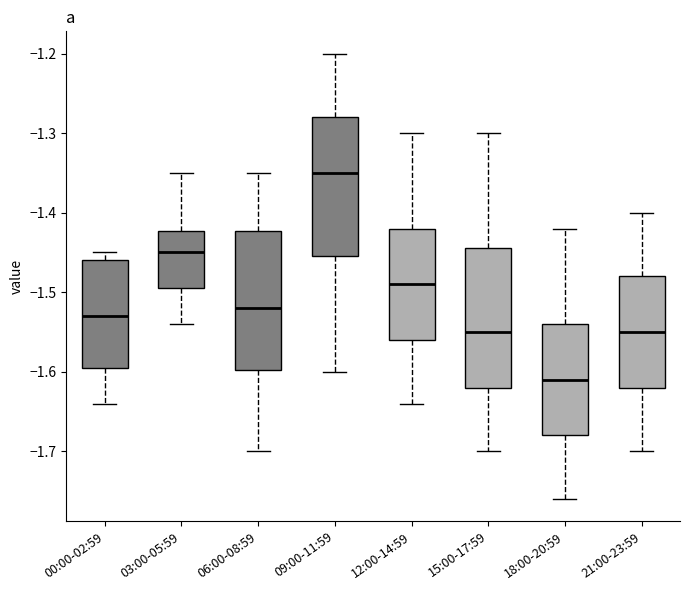

Where is the upper edge of the box for 12:00-14:59 on the y-axis? The values are not printed on the chart, so give them approximately, as read against the axis.

-1.42